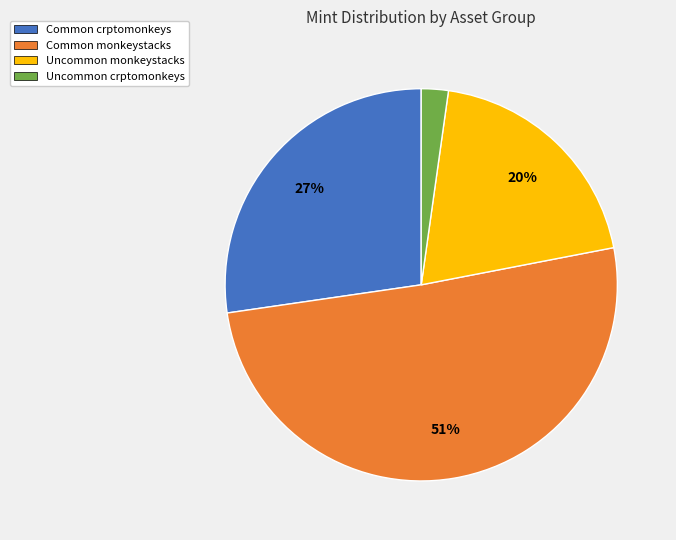

What is the majority slice?

Common monkeystacks